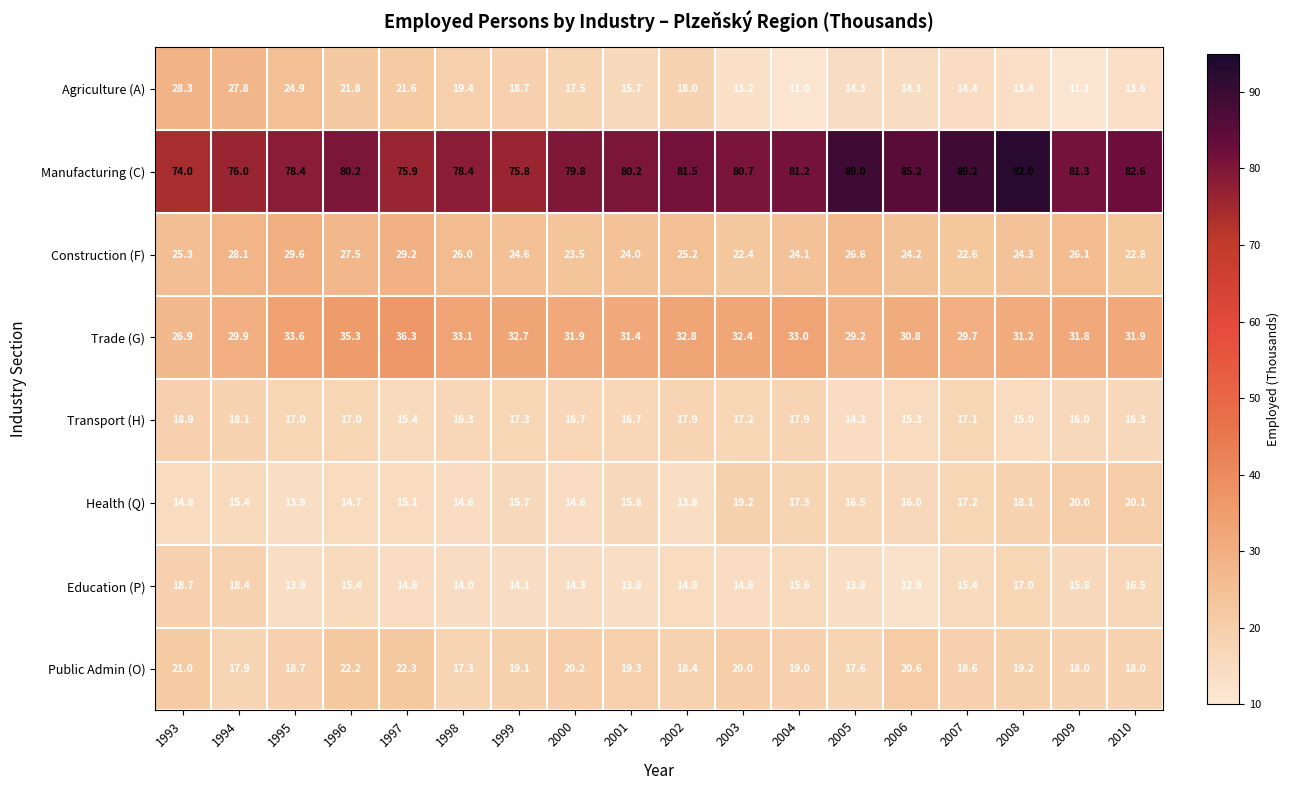

At 1997, list the series in order from smallest to largest.

Education (P), Health (Q), Transport (H), Agriculture (A), Public Admin (O), Construction (F), Trade (G), Manufacturing (C)